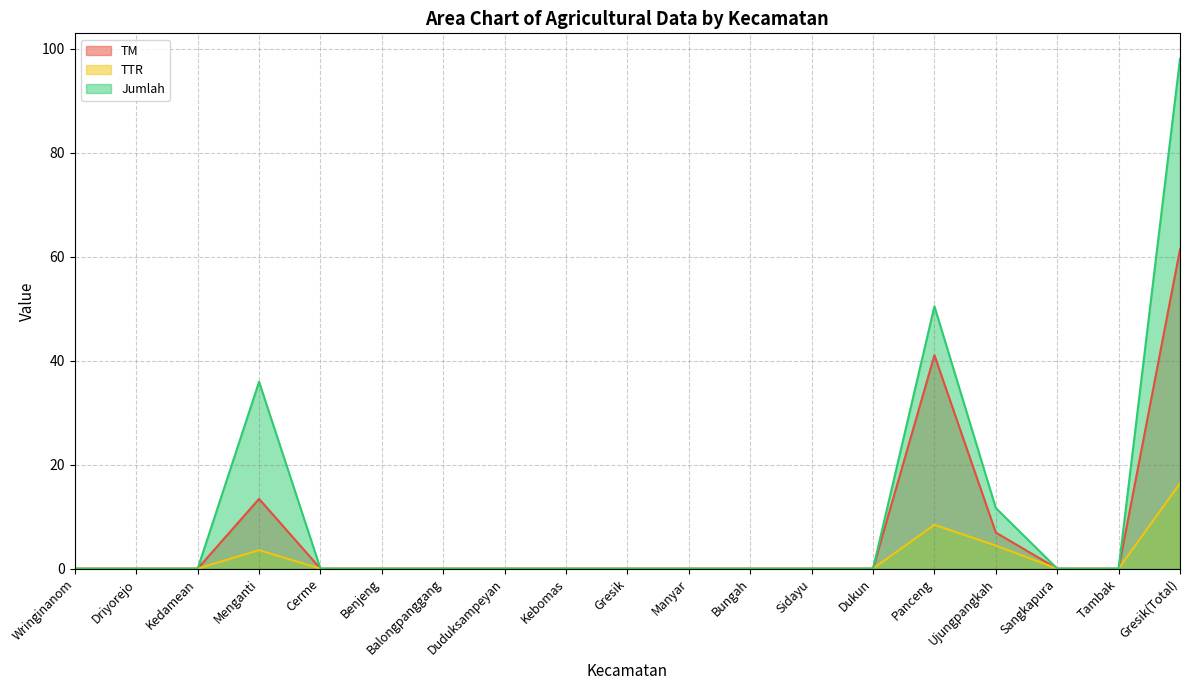

Which series has the largest range (max minus min)?

Jumlah